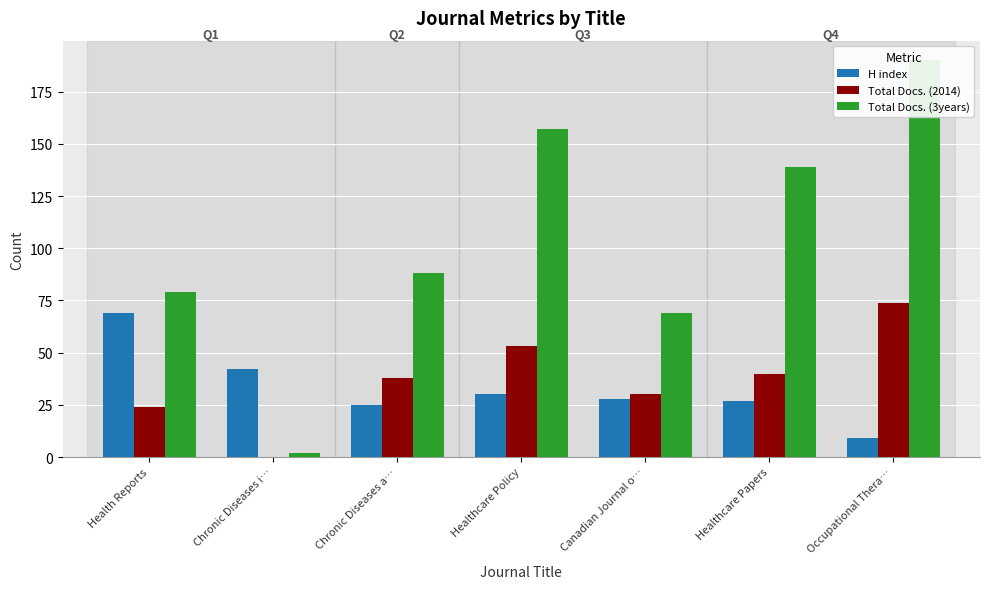

Where does the H index series first go above 28?

Health Reports